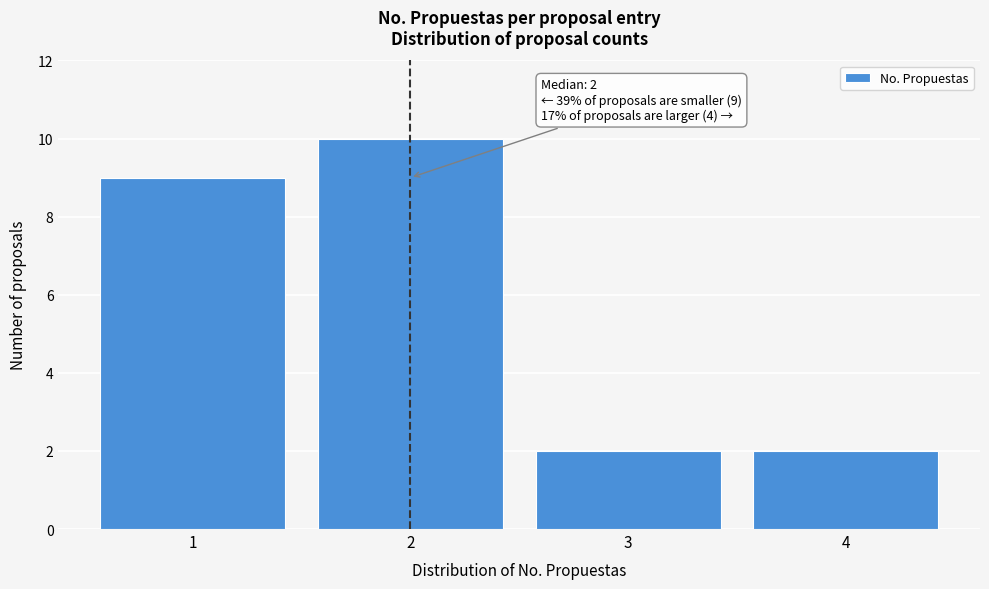

Over which range of the x-axis is the bar tallest?

1.5 to 2.5